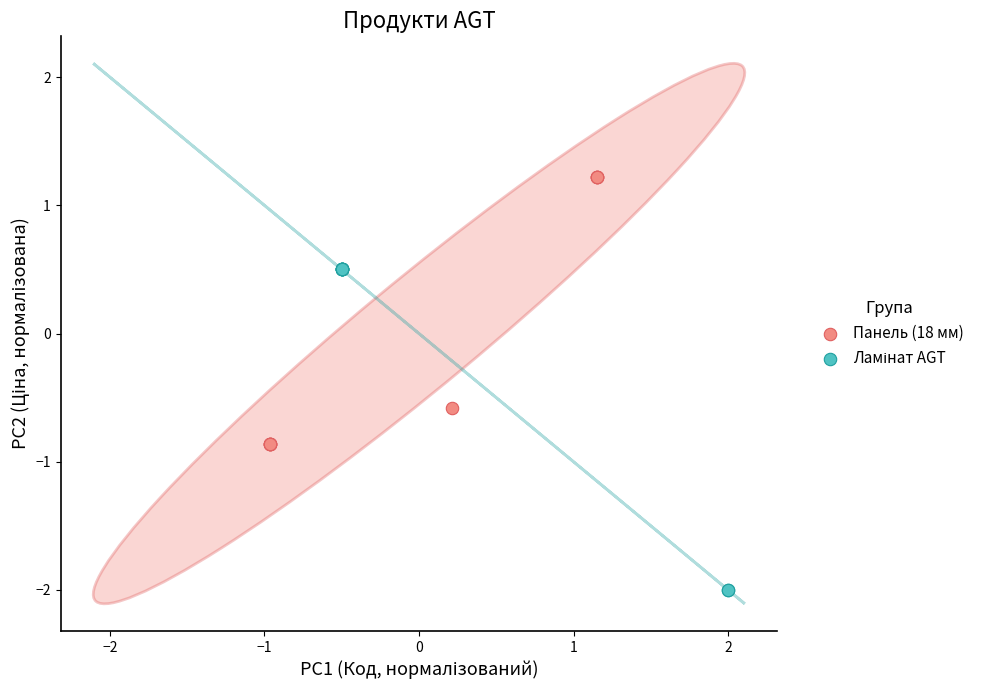

Which series reaches the maximum Y coordinate?

Панель (18 мм)